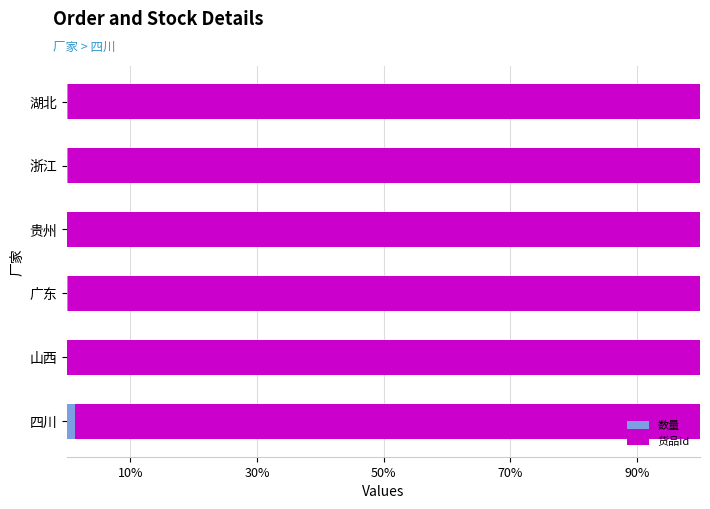

What is the sum of all 数量 values?

1.9